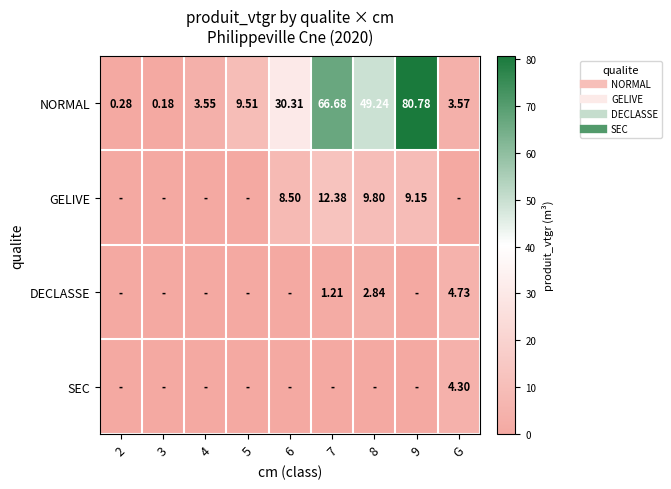

Between 2 and 9, which series saw the biggest shift?

NORMAL